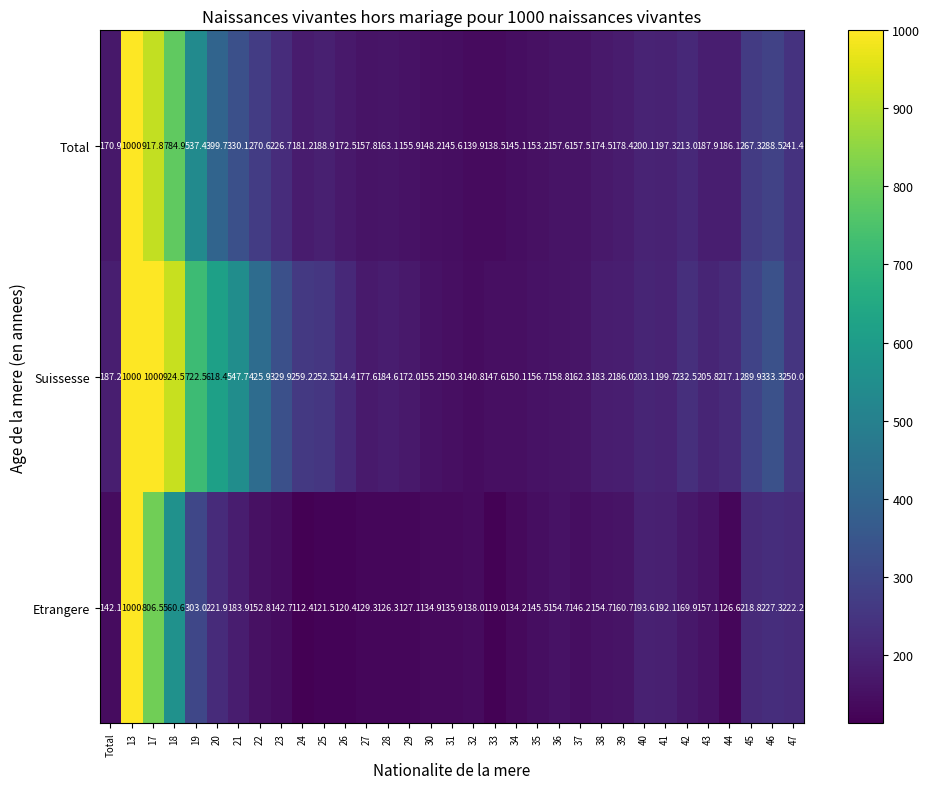

Between 25 and 27, which series saw the biggest shift?

Suissesse